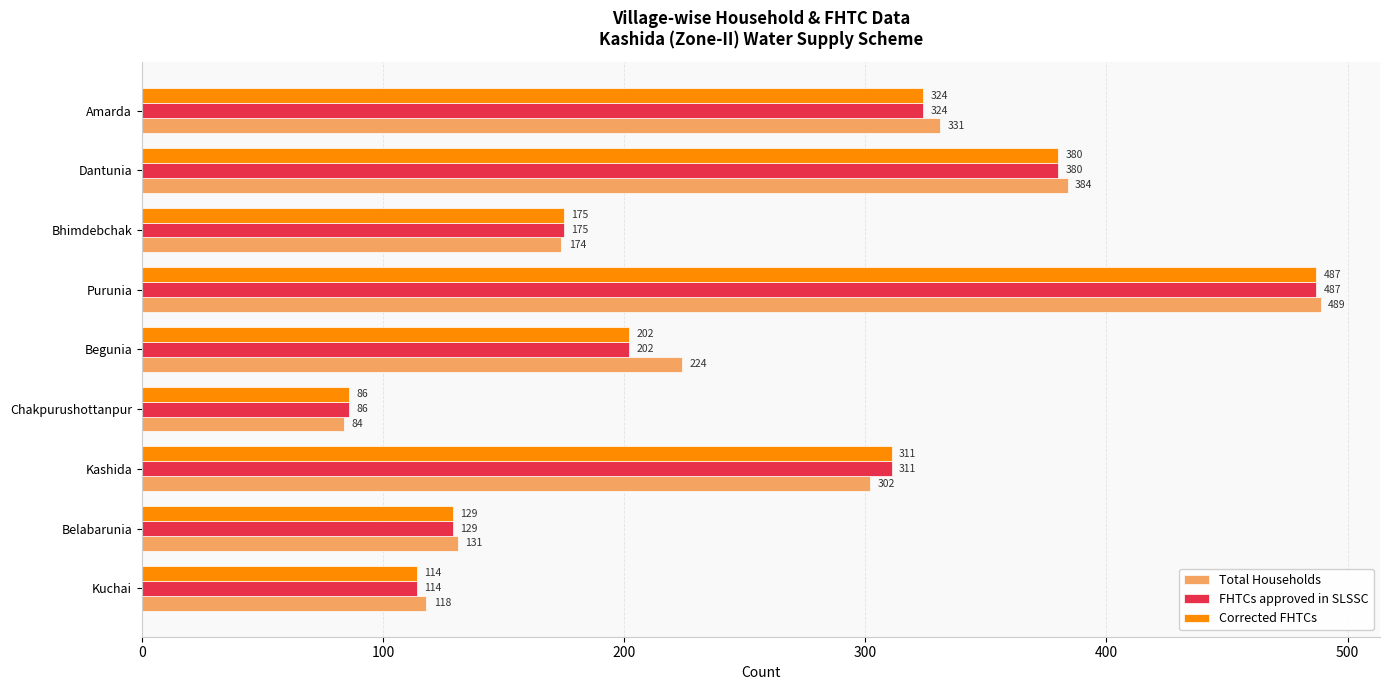

Where is Corrected FHTCs nearest to the value 286?

Kashida